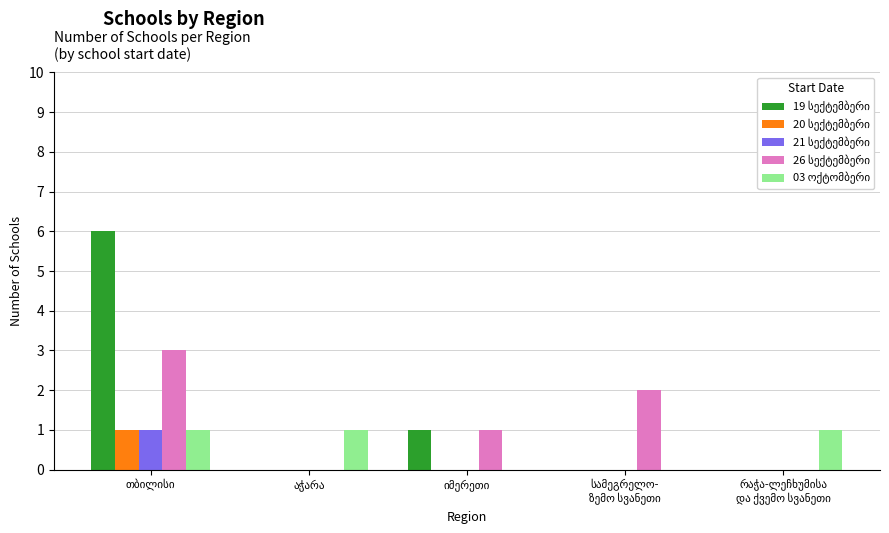

The 26 სექტემბერი series shows 2 at სამეგრელო-
ზემო სვანეთი. True or false?

True